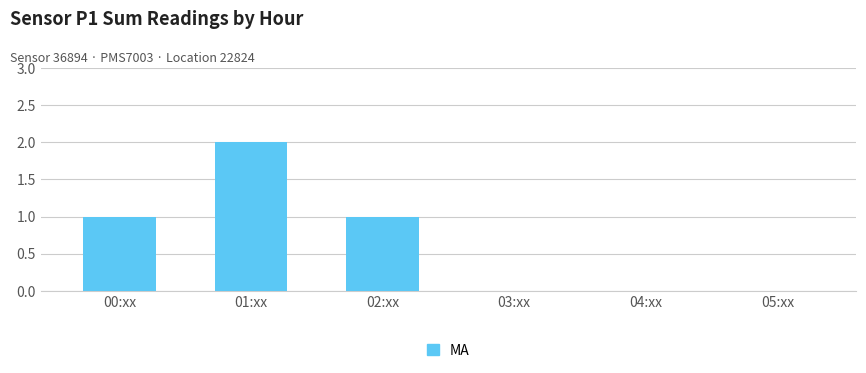

Which has a higher value, 03:xx or 00:xx?

00:xx